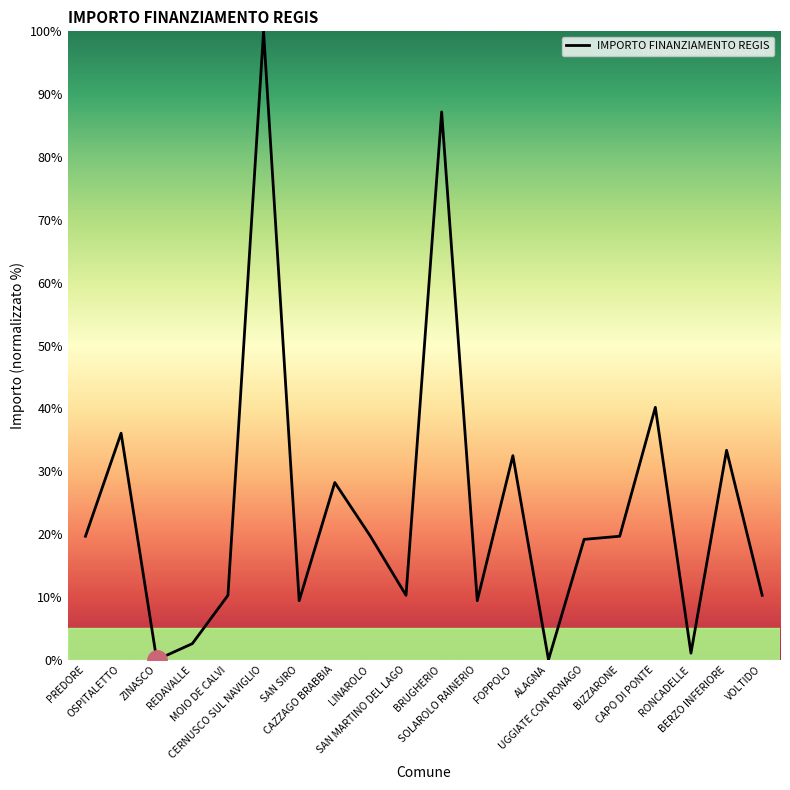

The value at BERZO INFERIORE is 46.6. True or false?

False